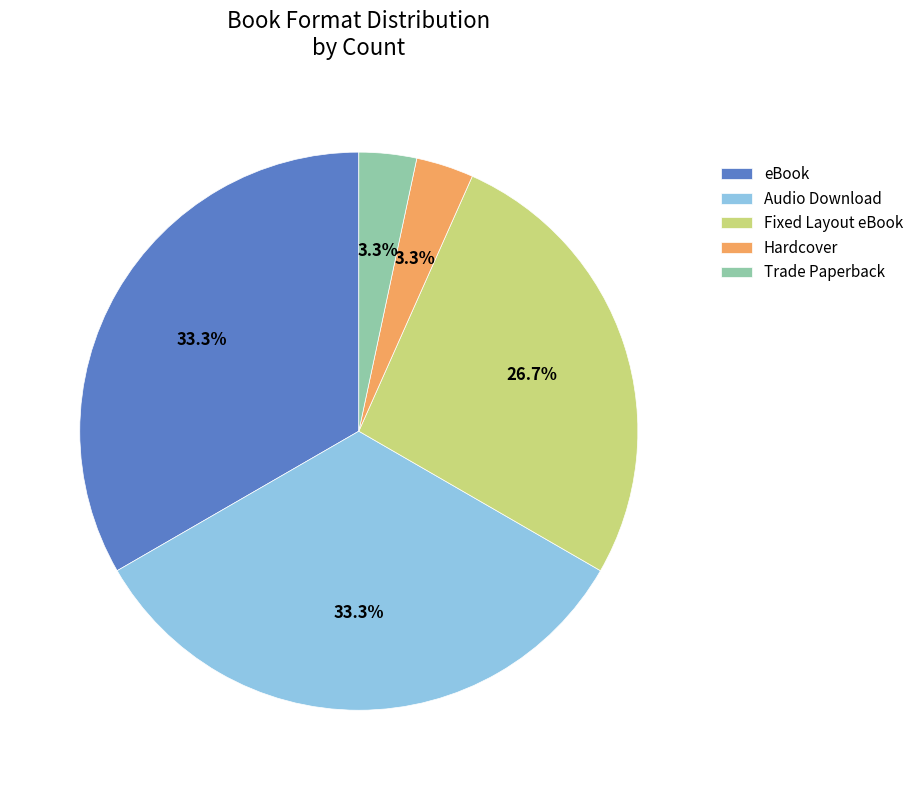

What is the ratio of the value at Fixed Layout eBook to the value at eBook?

0.8